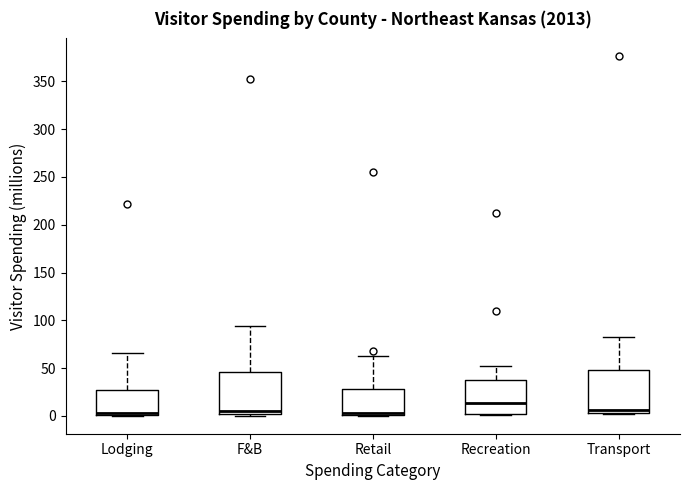

Where does the upper whisker of the box for Recreation end on the y-axis? The values are not printed on the chart, so give them approximately, as read against the axis.

50